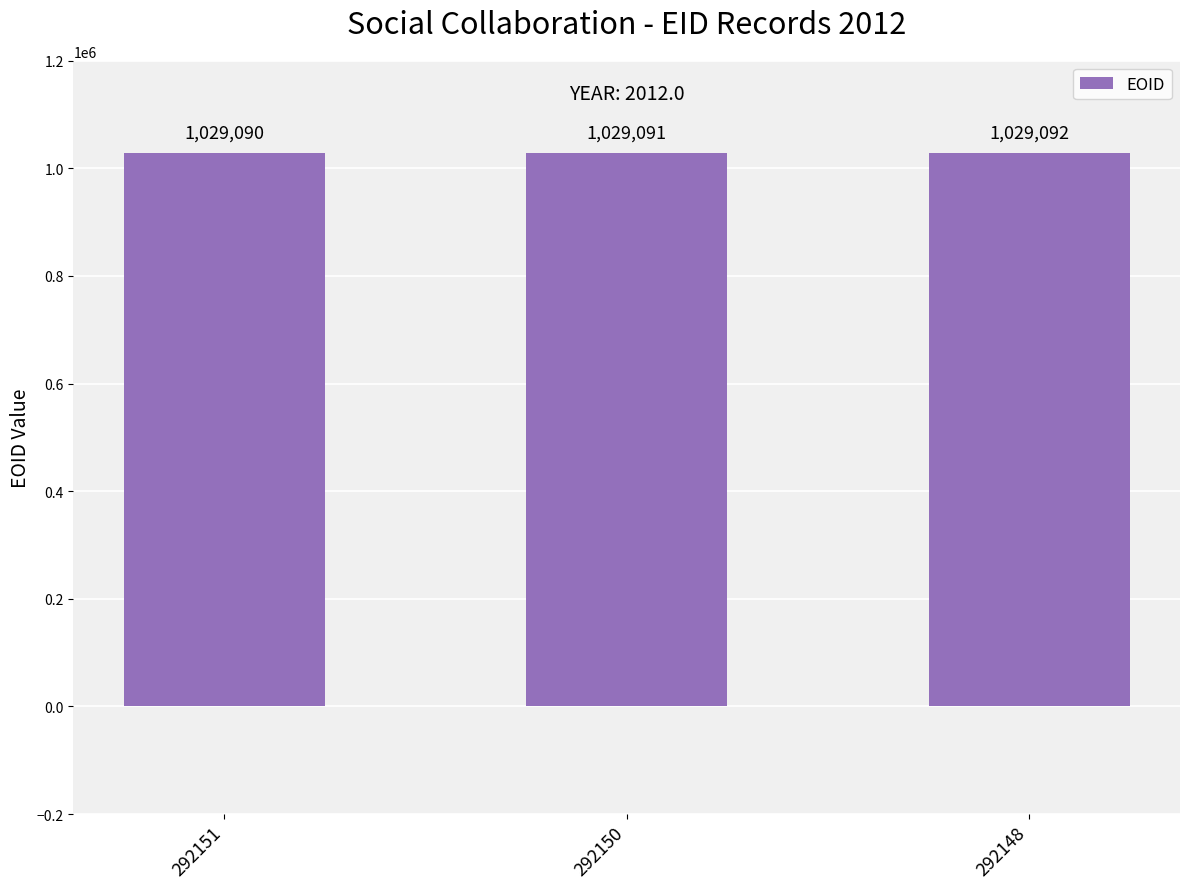

The value at 292151 is 1029090. True or false?

True